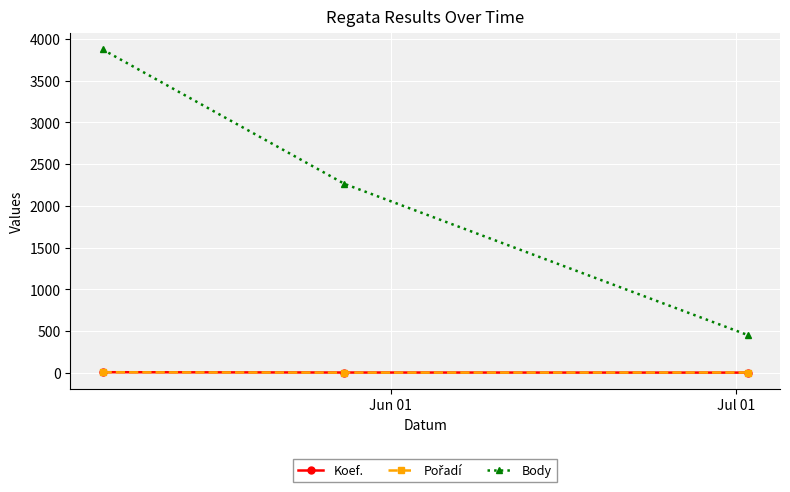

What is the difference between the maximum and minimum values in the Body series?

3421